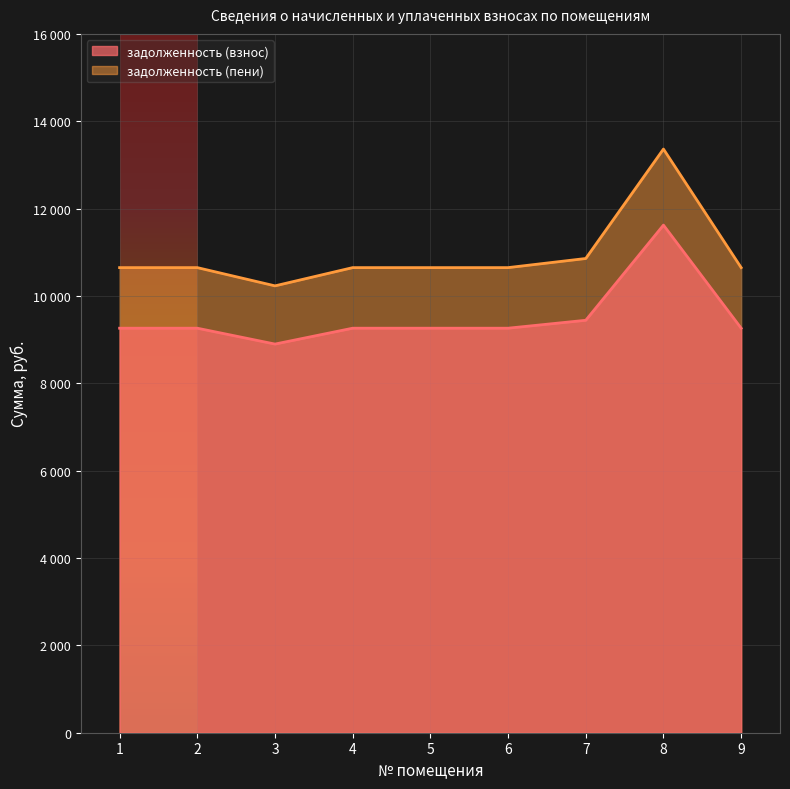

The value of задолженность (пени) at 4 is 17370.9. True or false?

False